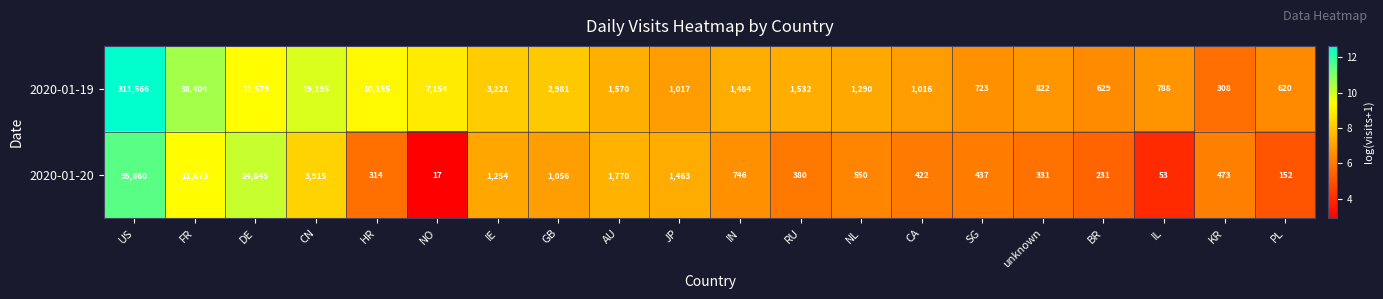

The 2020-01-20 series shows 84 at HR. True or false?

False